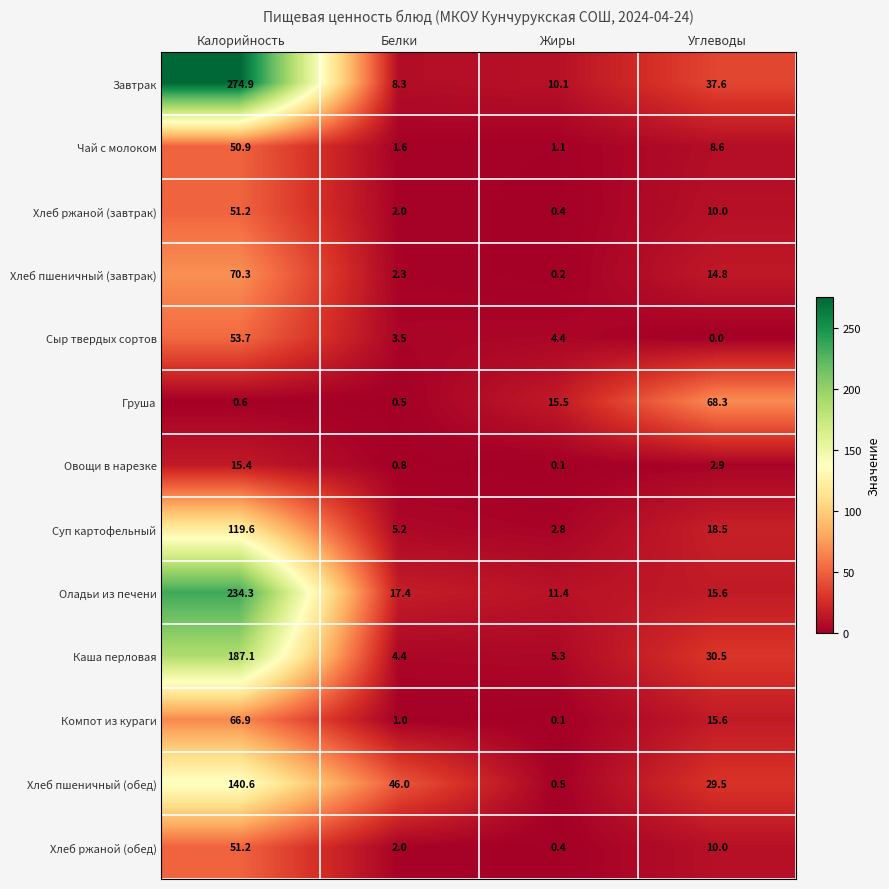

What is the total value across all series at Жиры?

52.3